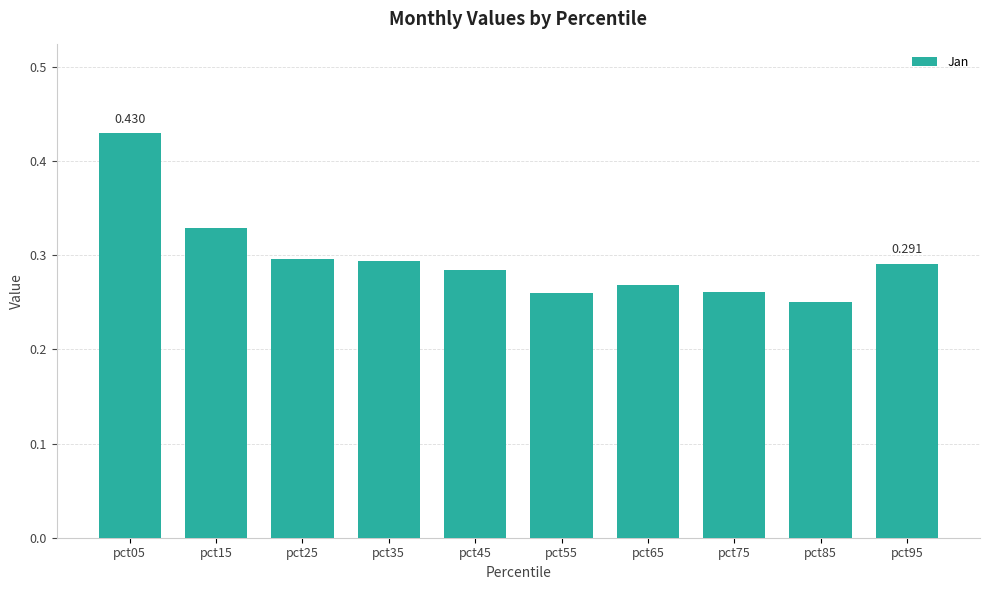

Reading left to right, transcribe all the data shown in this chart.

pct05=0.4	pct15=0.3	pct25=0.3	pct35=0.3	pct45=0.3	pct55=0.3	pct65=0.3	pct75=0.3	pct85=0.3	pct95=0.3